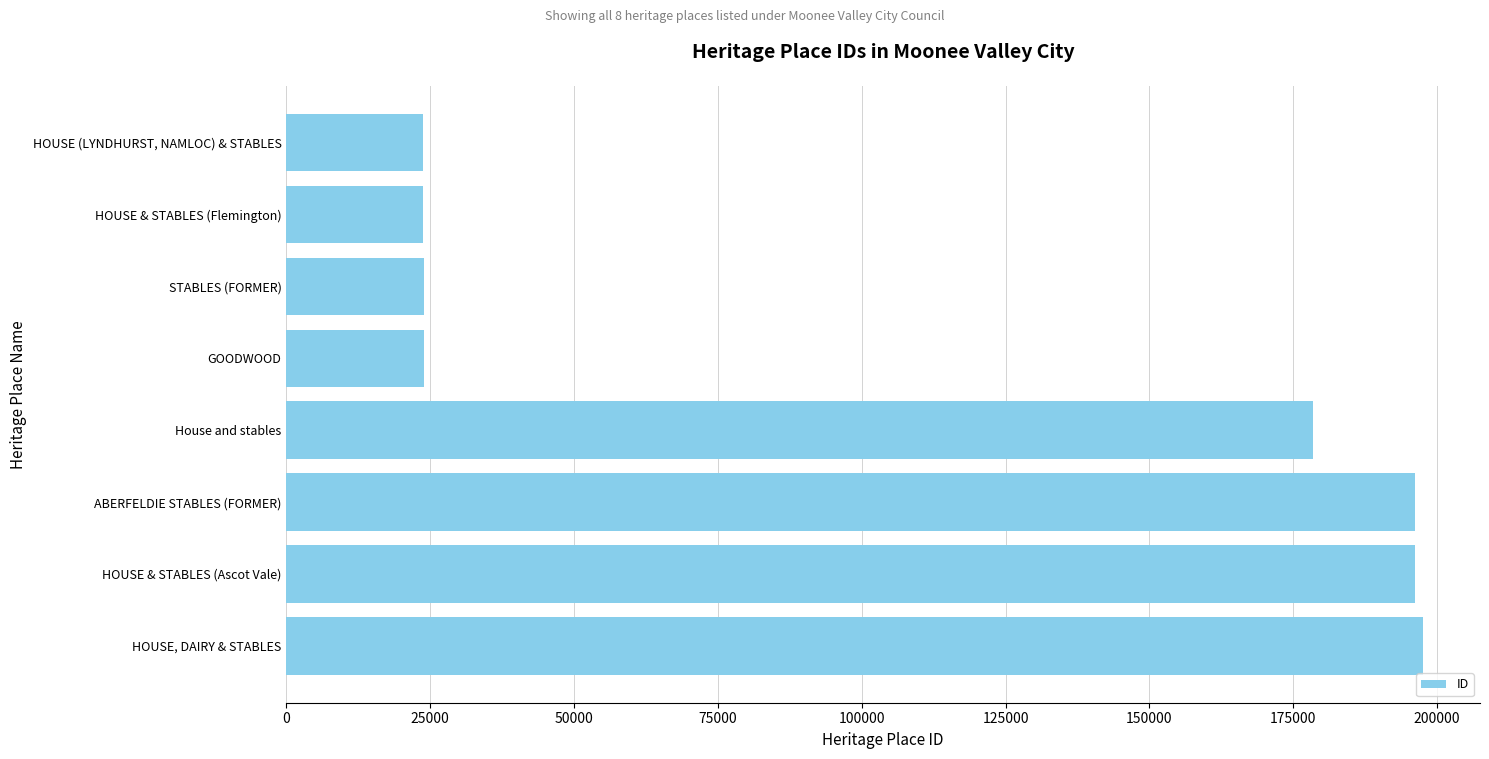

What is the average value?

107965